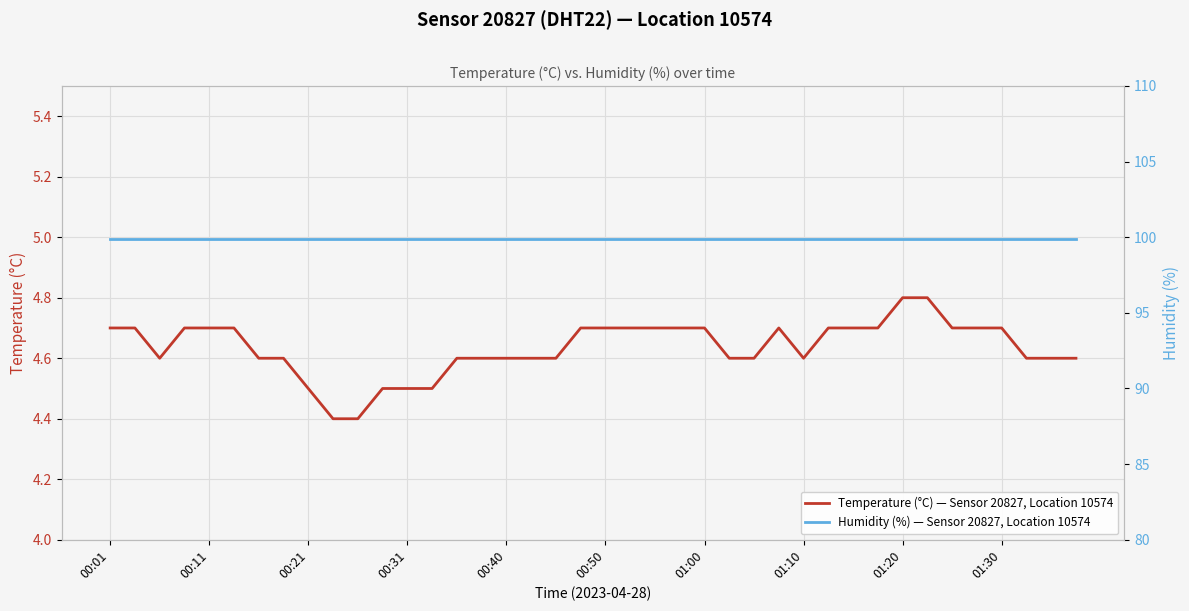

The value of Temperature (°C) — Sensor 20827, Location 10574 at 01:20 is 7.6. True or false?

False